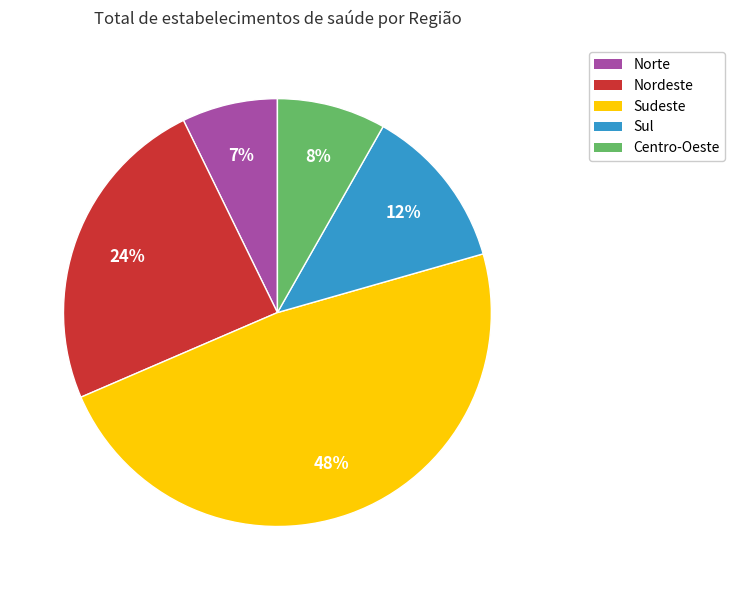

Between Norte and Nordeste, which is larger?

Nordeste